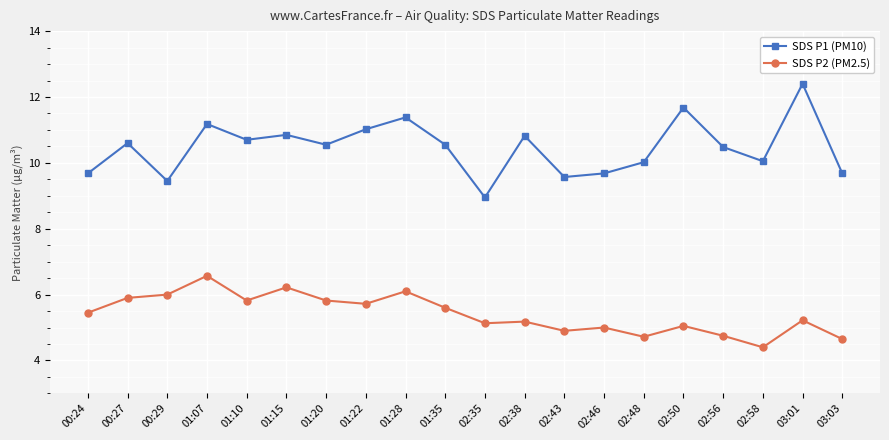

At which category does SDS P1 (PM10) reach its first local peak?

00:27